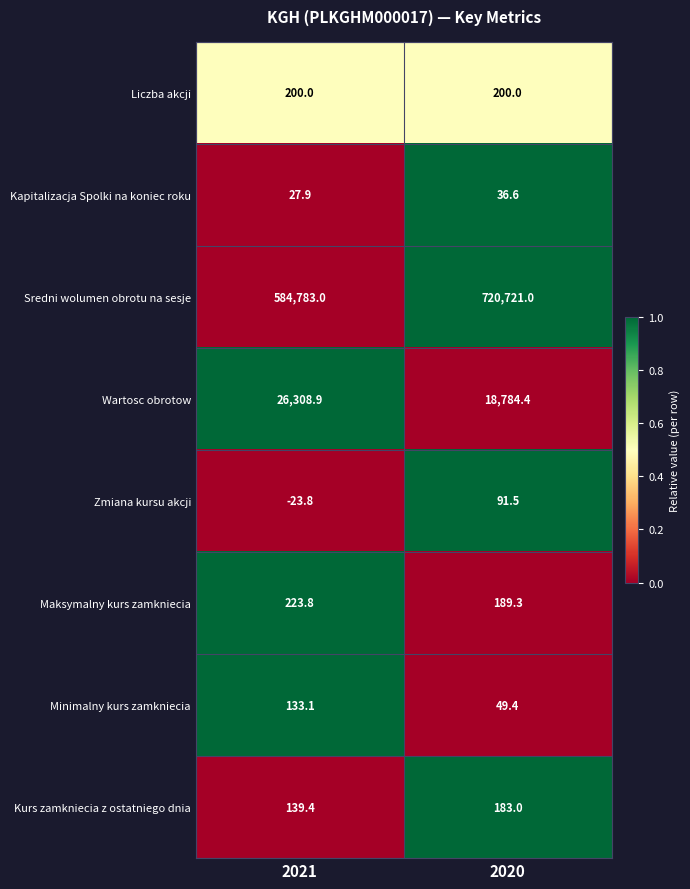

The Kurs zamkniecia z ostatniego dnia series shows 183.0 at 2020. True or false?

True